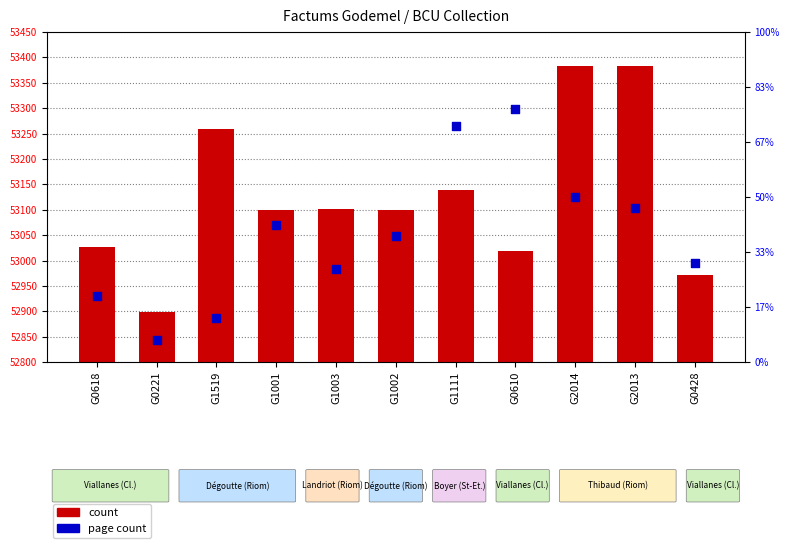

What is the total value across all series at G1003?

53118